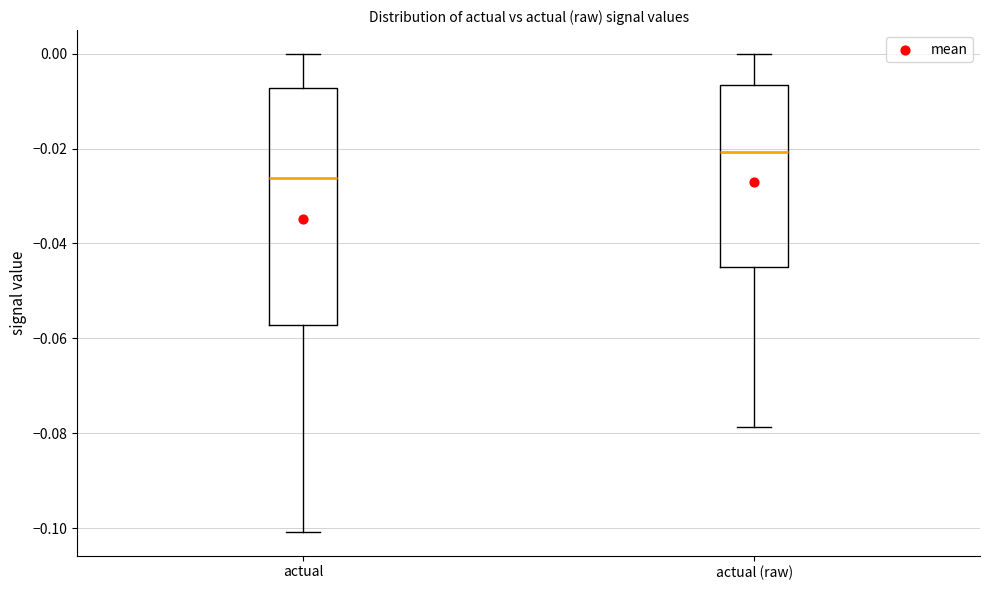

Comparing the boxes themselves (not the whiskers), which one is the tallest?

actual